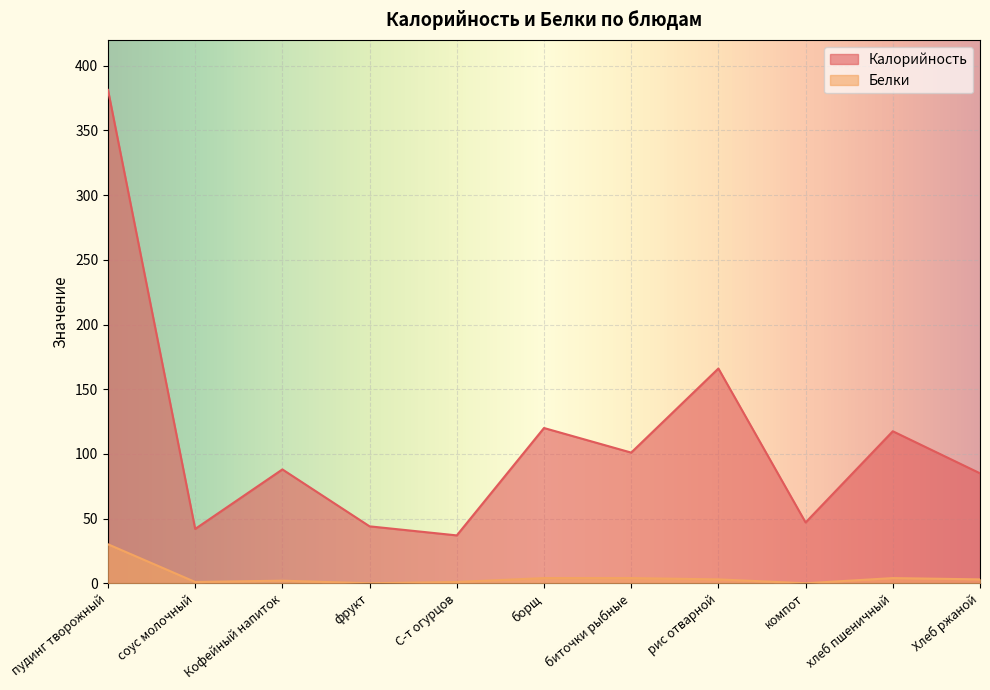

The Белки series shows 4.0 at борщ. True or false?

True